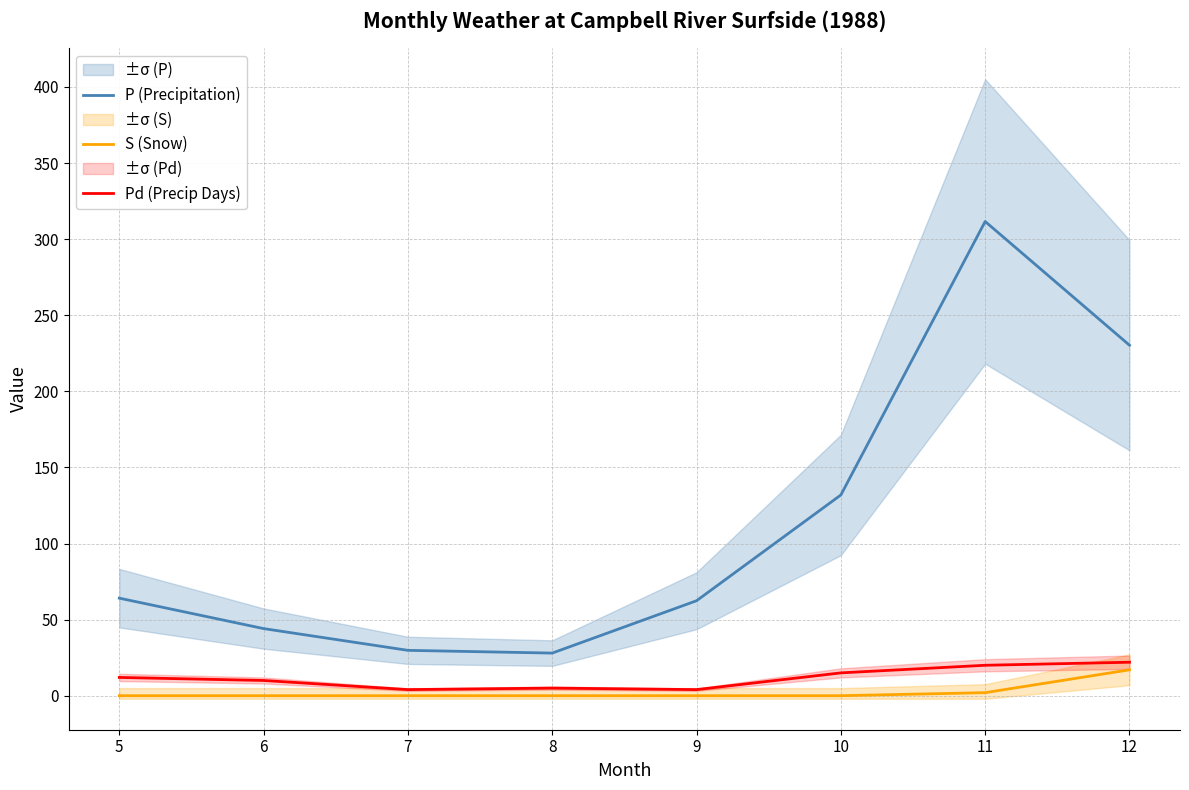

Rank the series by their maximum value, from lowest to highest.

S (Snow), Pd (Precip Days), P (Precipitation)